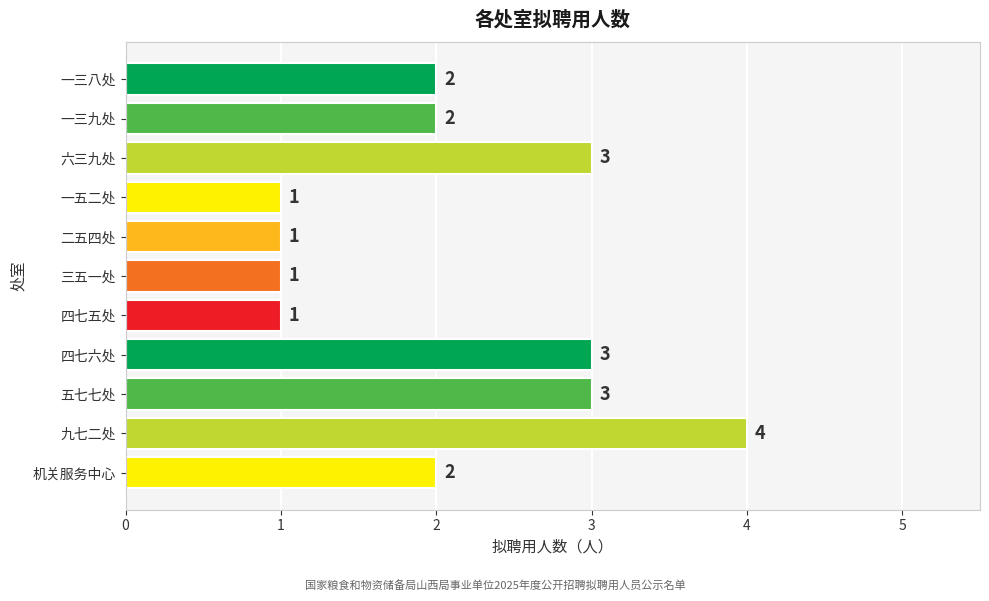

Does the chart contain stacked bars?

No